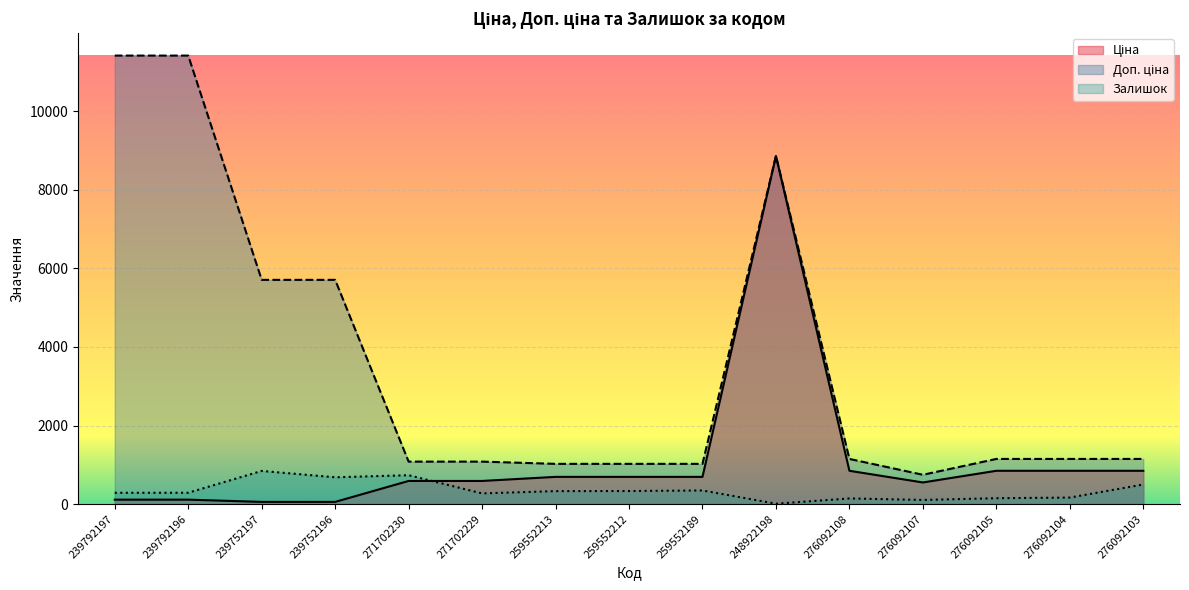

What is the label of the 13th point from the right?

239752197